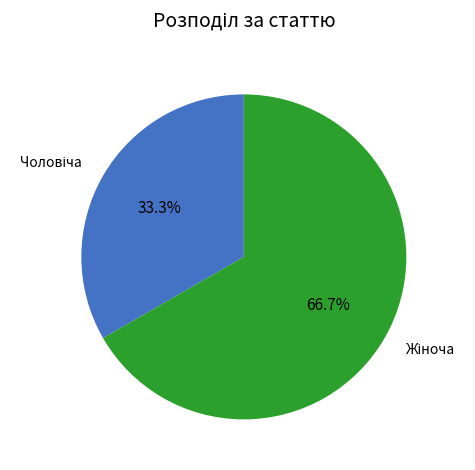

Is there any slice that represents more than half of the pie?

Yes